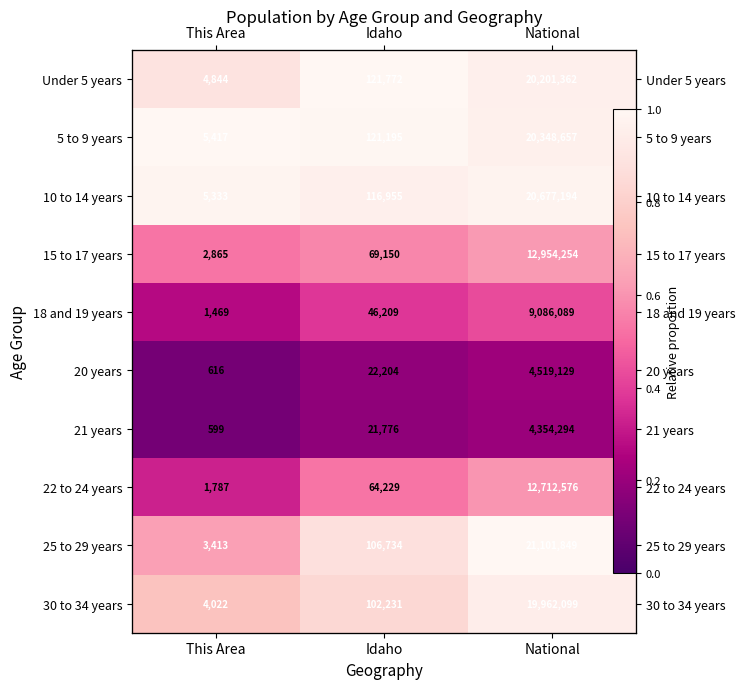

True or false: 10 to 14 years has a value of 1.6 at National.

False